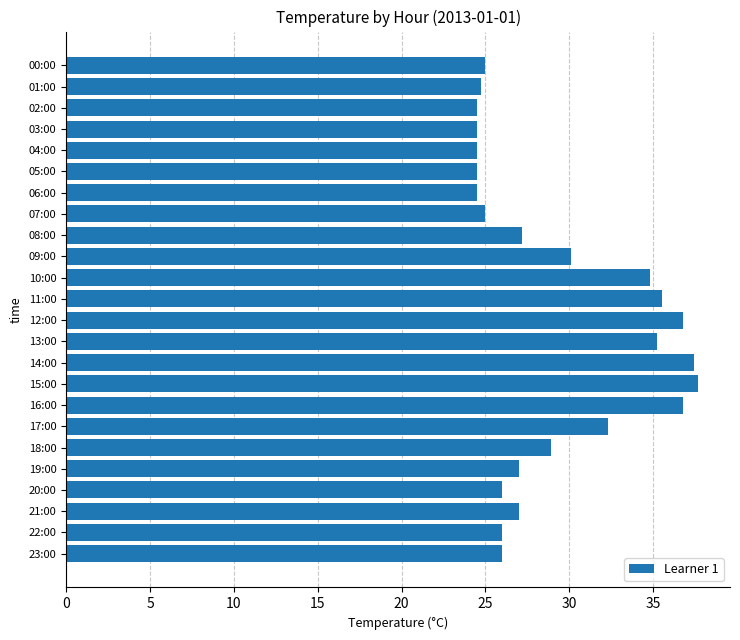

What is the maximum value shown in the chart?

37.7